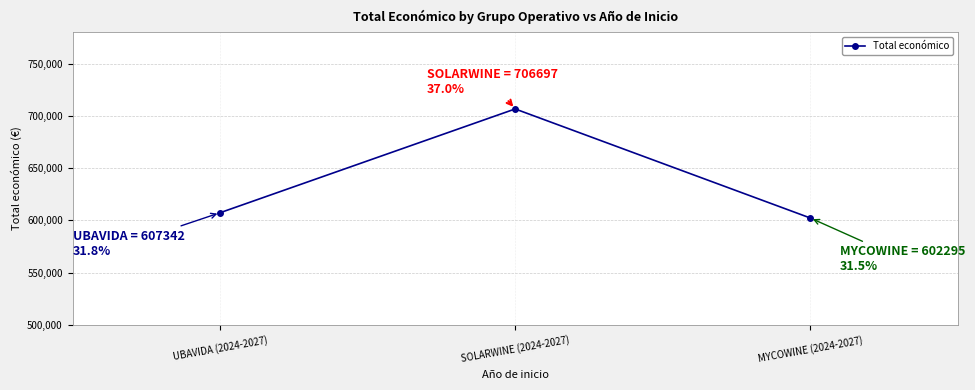

What is the ratio of the value at UBAVIDA (2024-2027) to the value at MYCOWINE (2024-2027)?

1.0